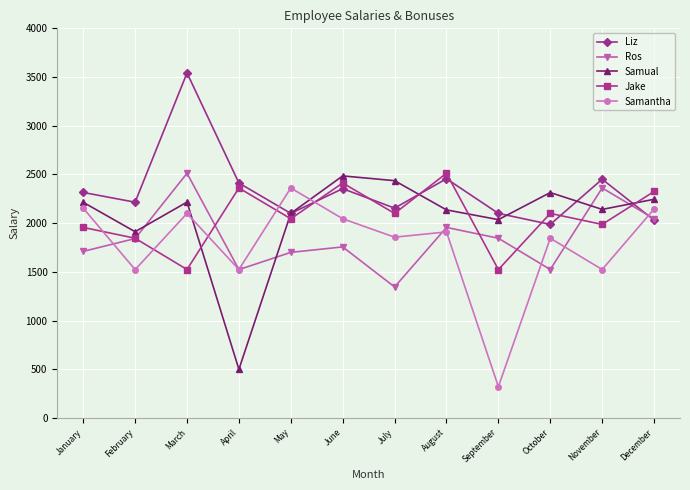

What is the total value across all series at March?

11894